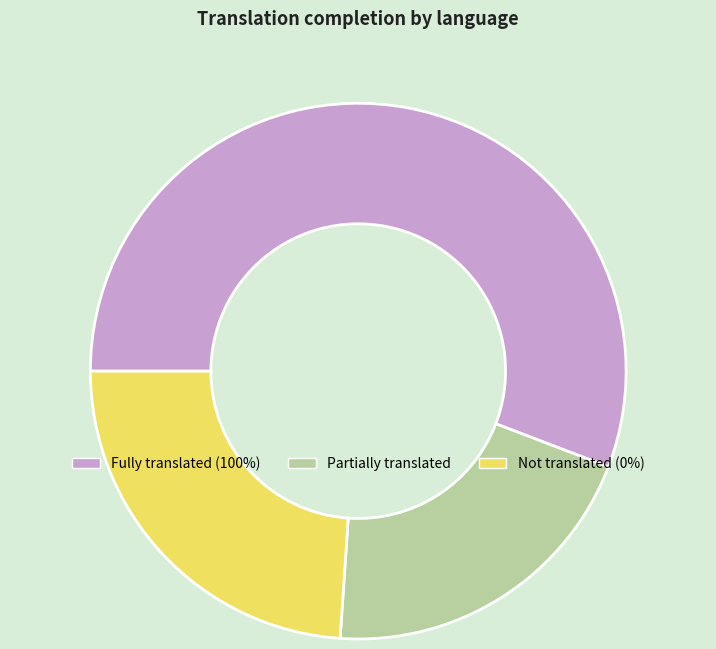

Does any single category account for the majority?

Yes